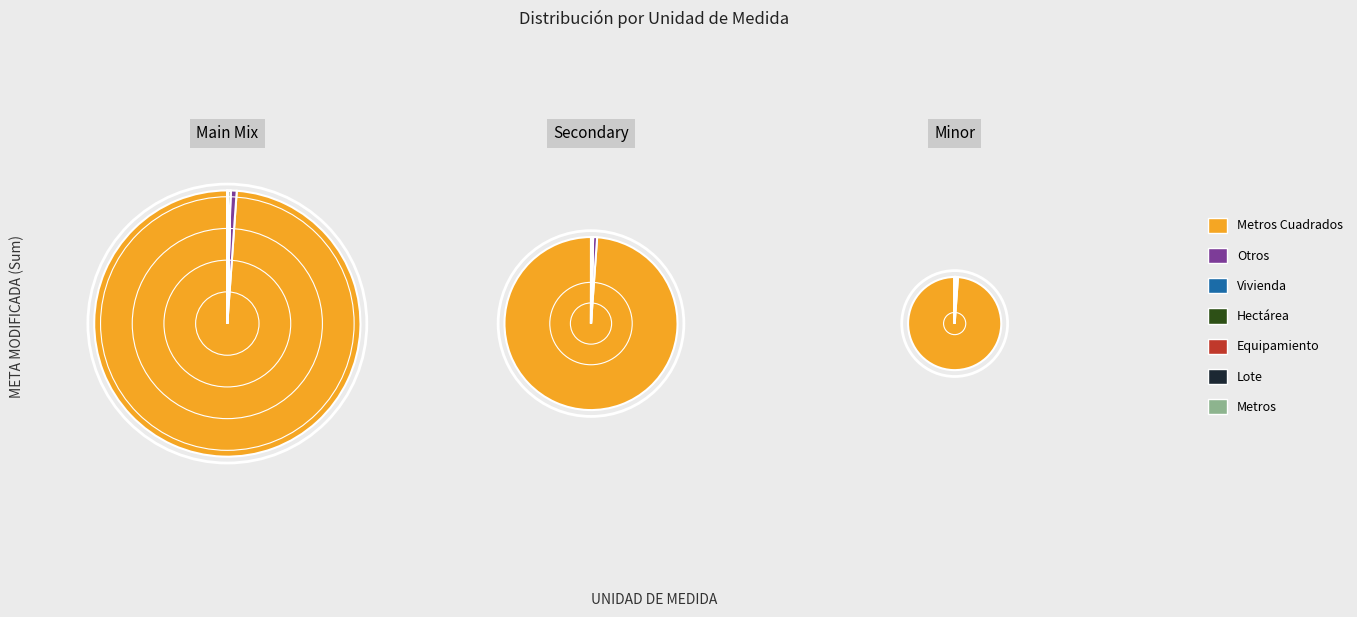

Which category has the biggest portion of the pie?

Metros Cuadrados